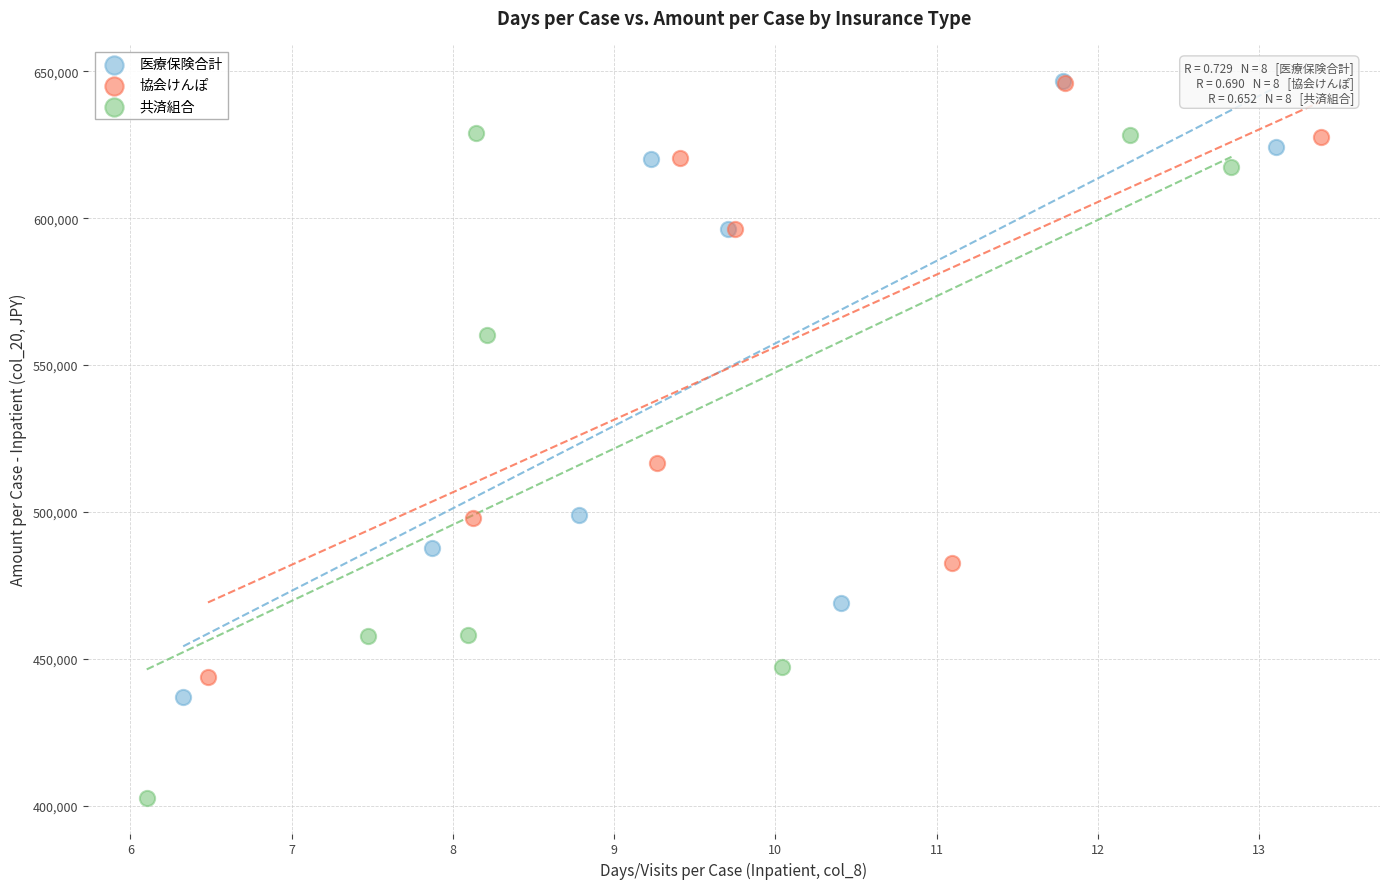

Which series contains the lowest Y value?

共済組合